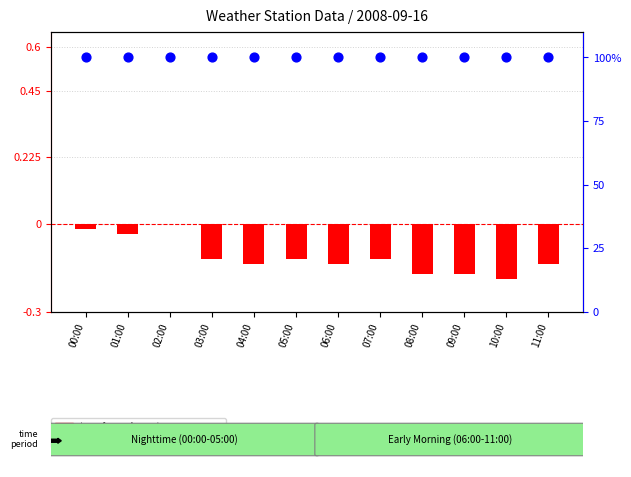

Which series has the widest spread of Y values?

transformed count